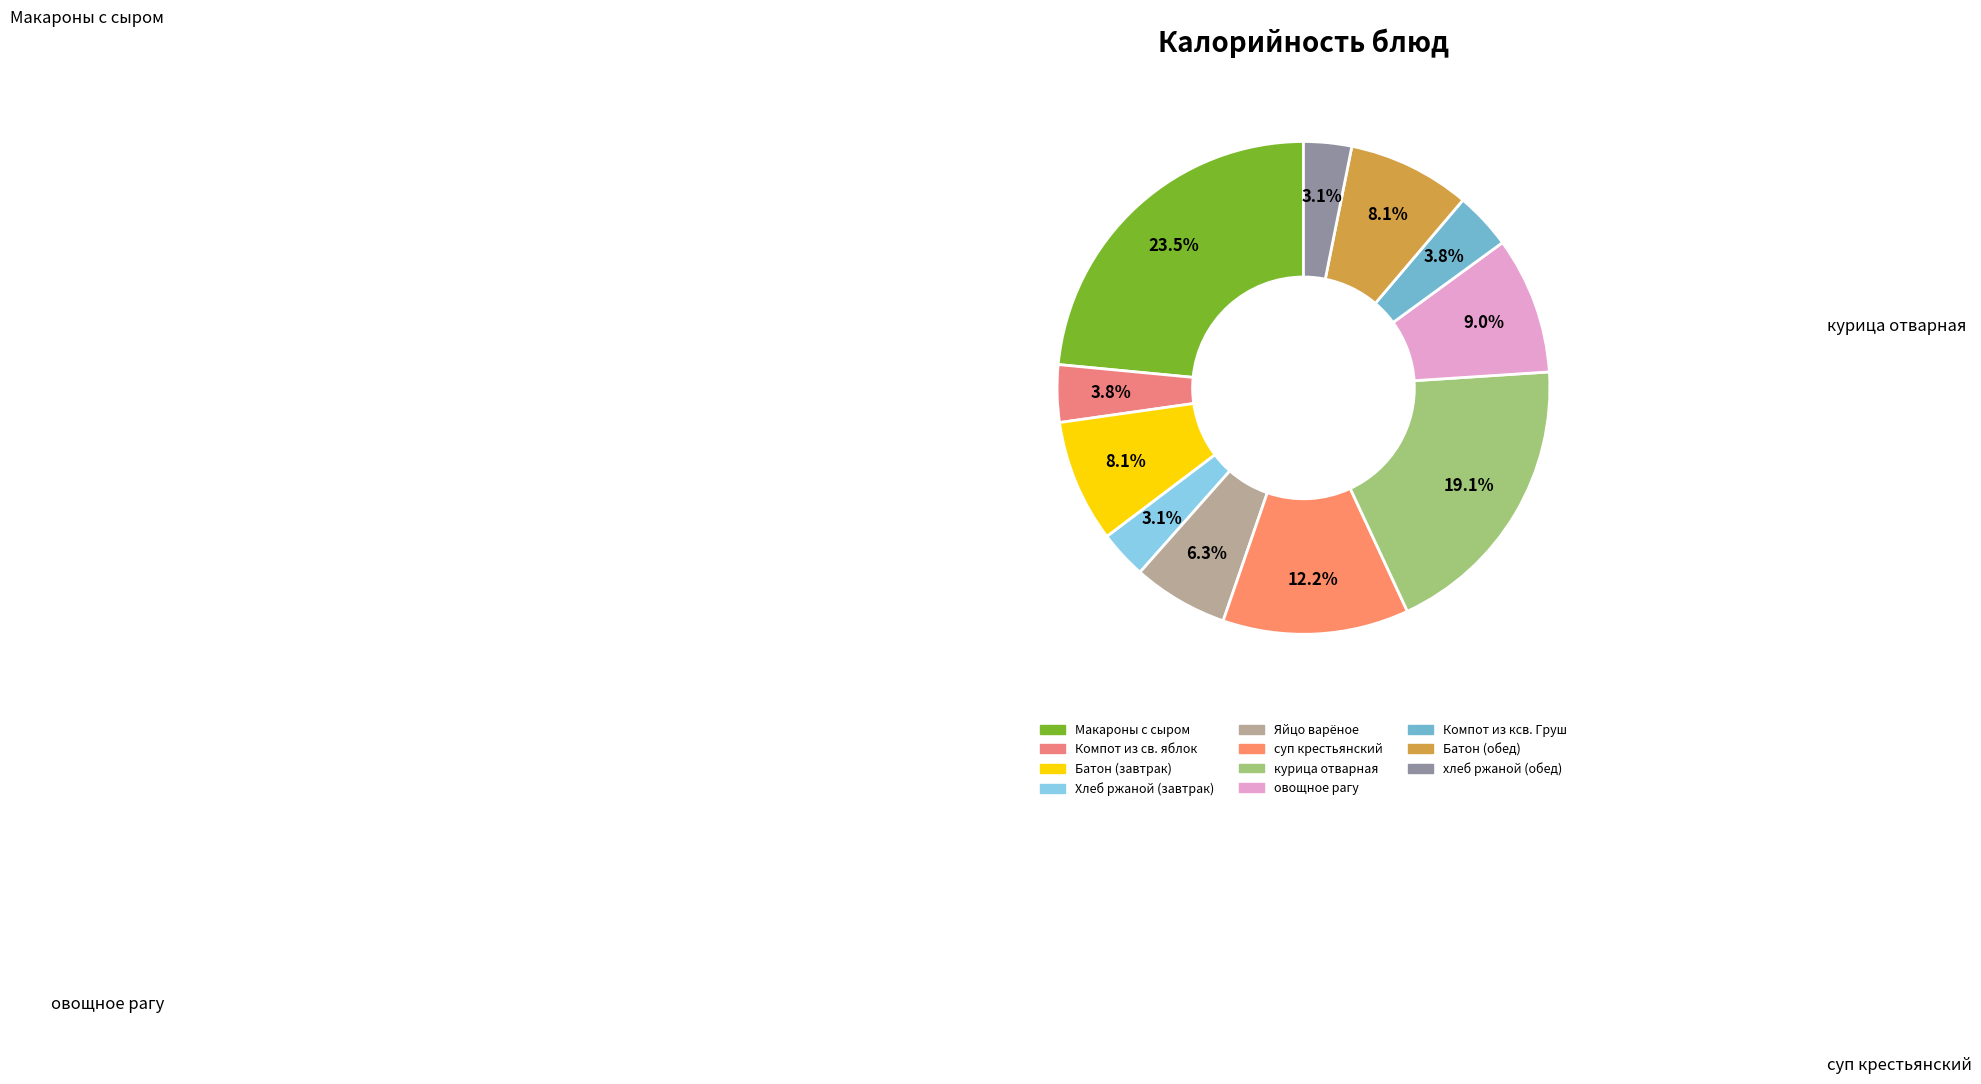

How many segments does this pie chart have?

11